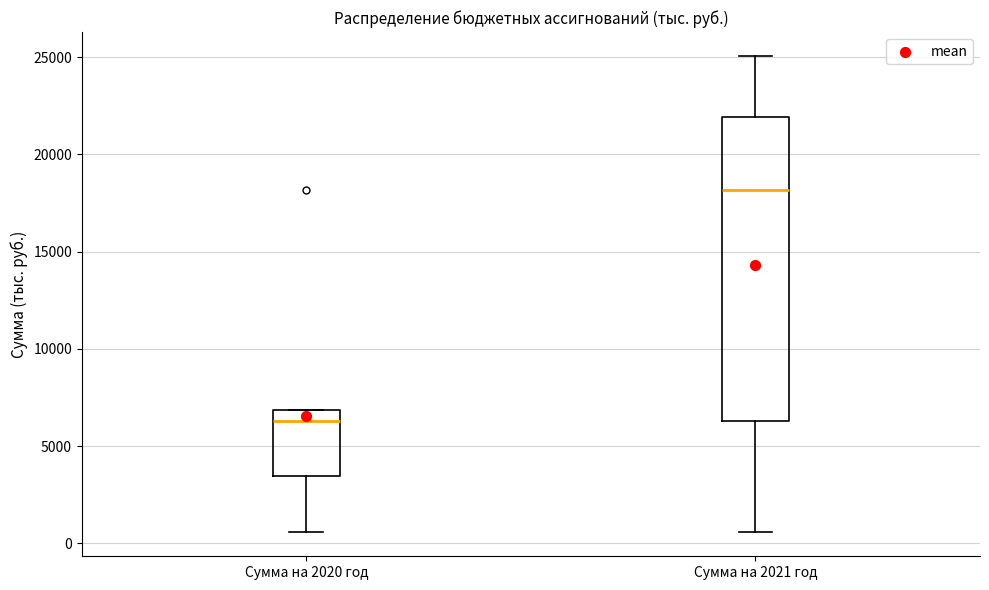

Where is the lower edge of the box for Сумма на 2020 год on the y-axis? The values are not printed on the chart, so give them approximately, as read against the axis.

3500